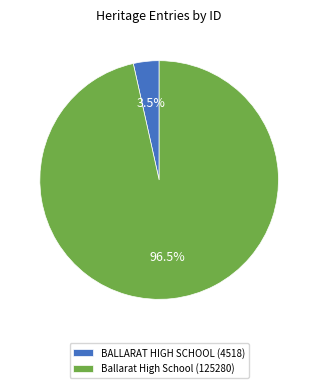

Which has a higher value, BALLARAT HIGH SCHOOL (4518) or Ballarat High School (125280)?

Ballarat High School (125280)